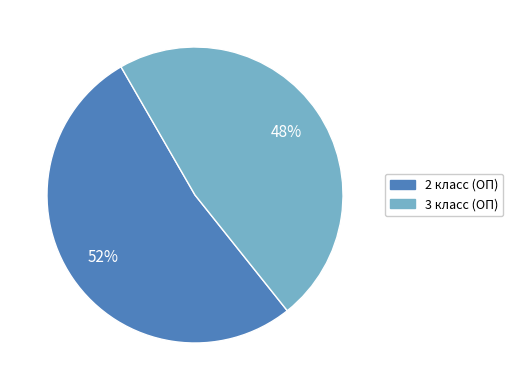

Is the sum of 3 класс (ОП) and 2 класс (ОП) greater than half?

Yes